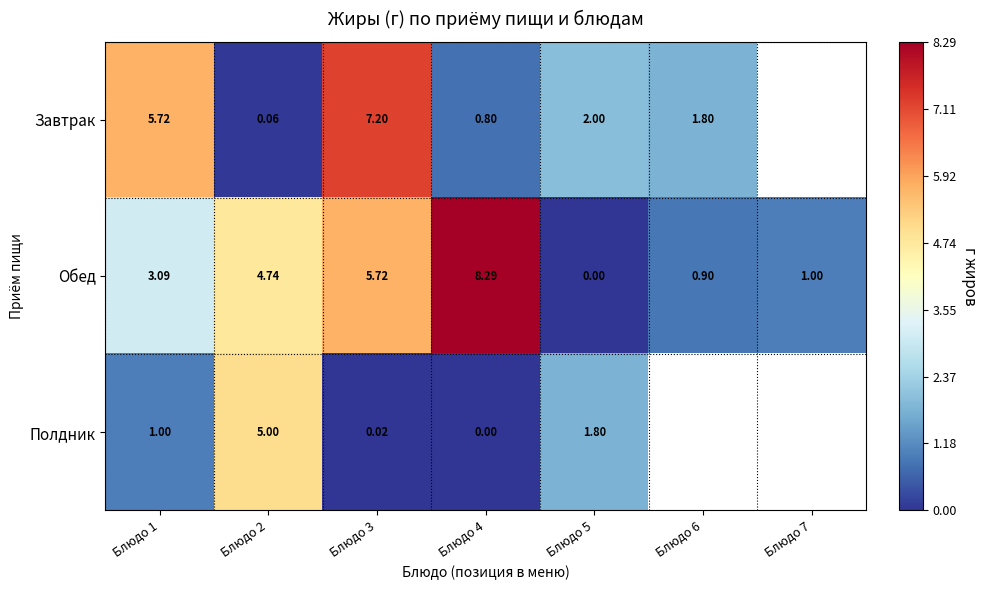

Is the value of Обед at Блюдо 2 greater than the value of Полдник at Блюдо 2?

No